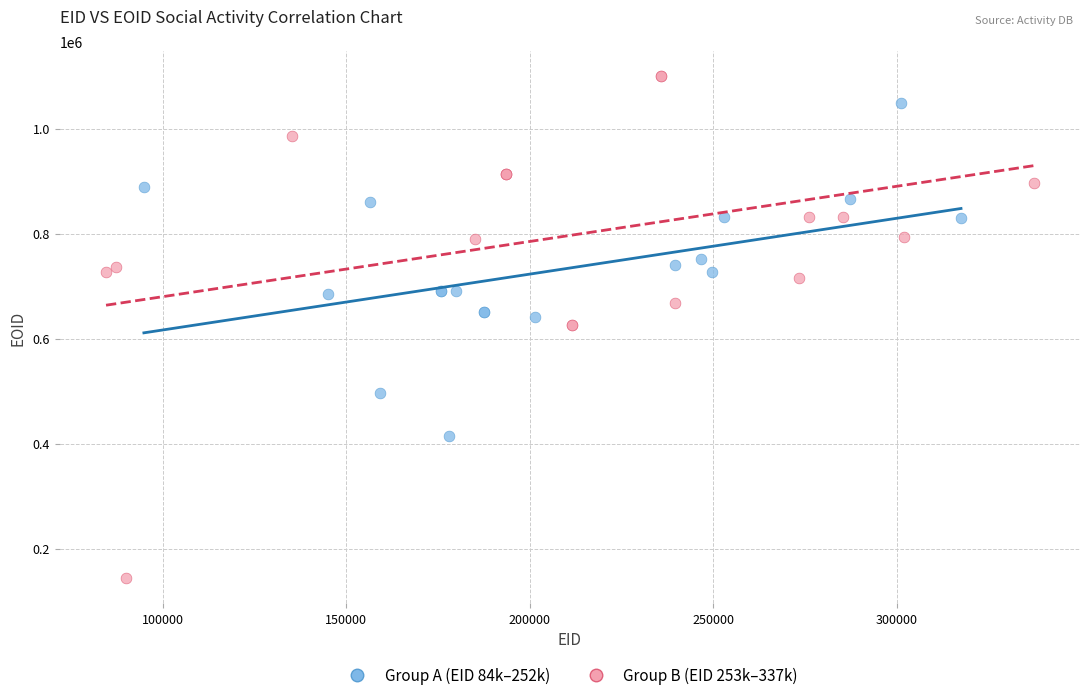

Which series has the widest spread of Y values?

Group B (EID 253k–337k)